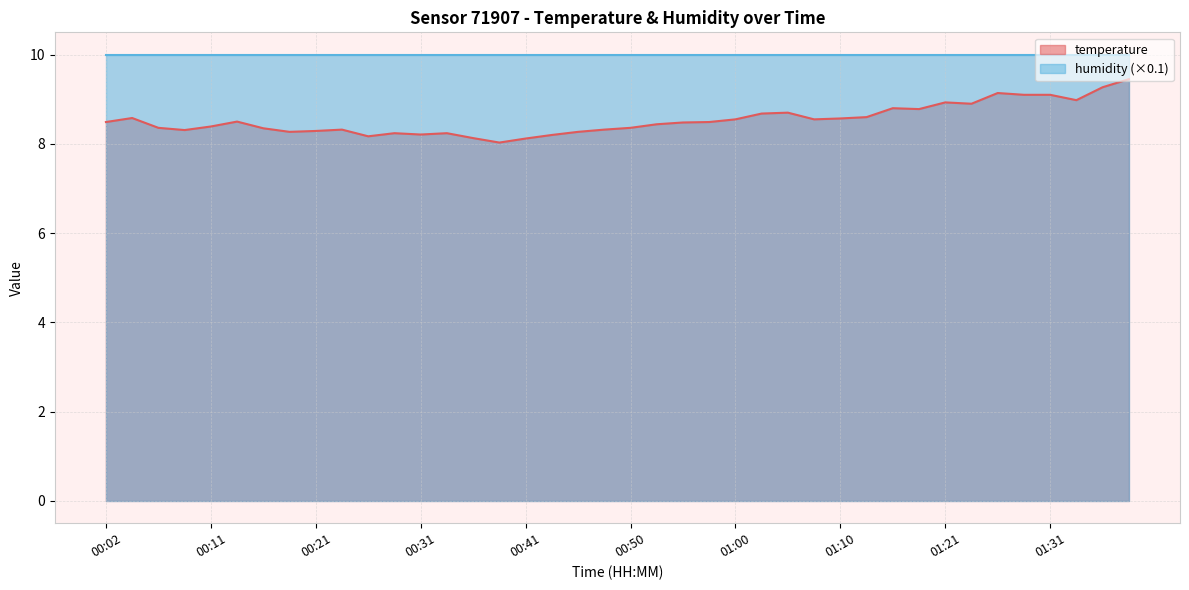

What is the label of the 40th point from the right?

00:02